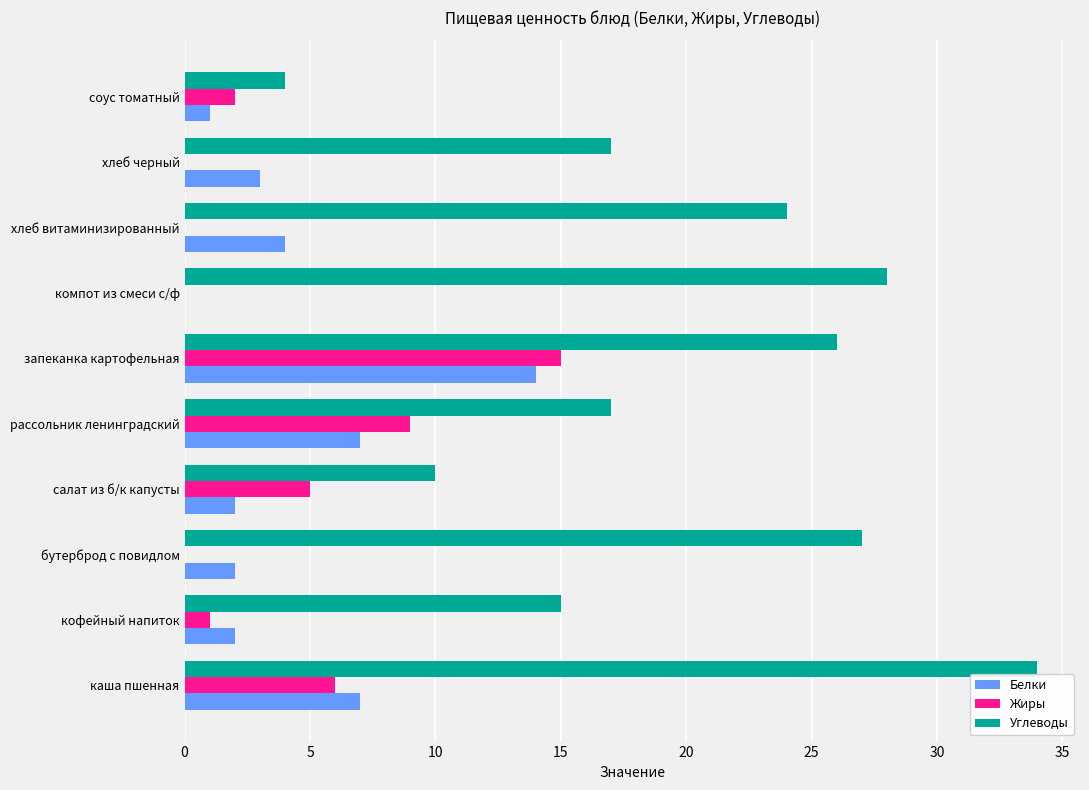

Which series has the largest total across all categories?

Углеводы